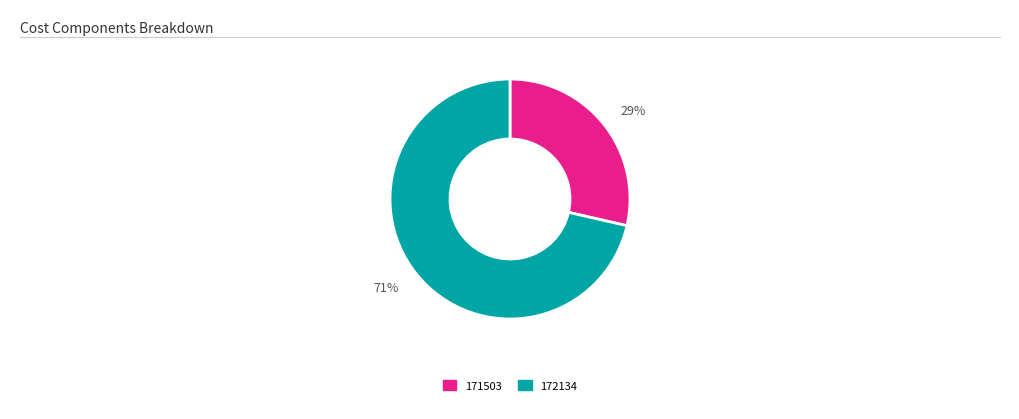

Which has a higher value, 71% or 29%?

71%